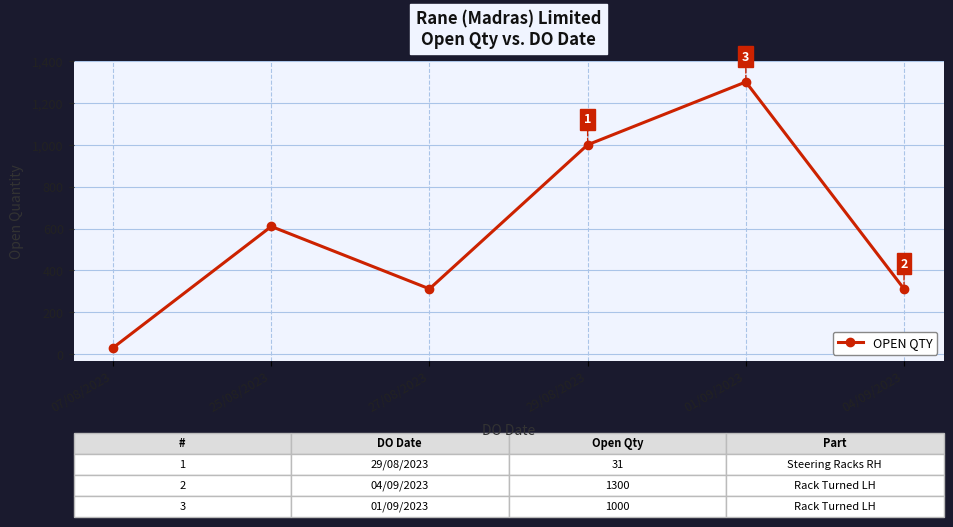

Which label corresponds to the smallest value in the chart?

07/08/2023